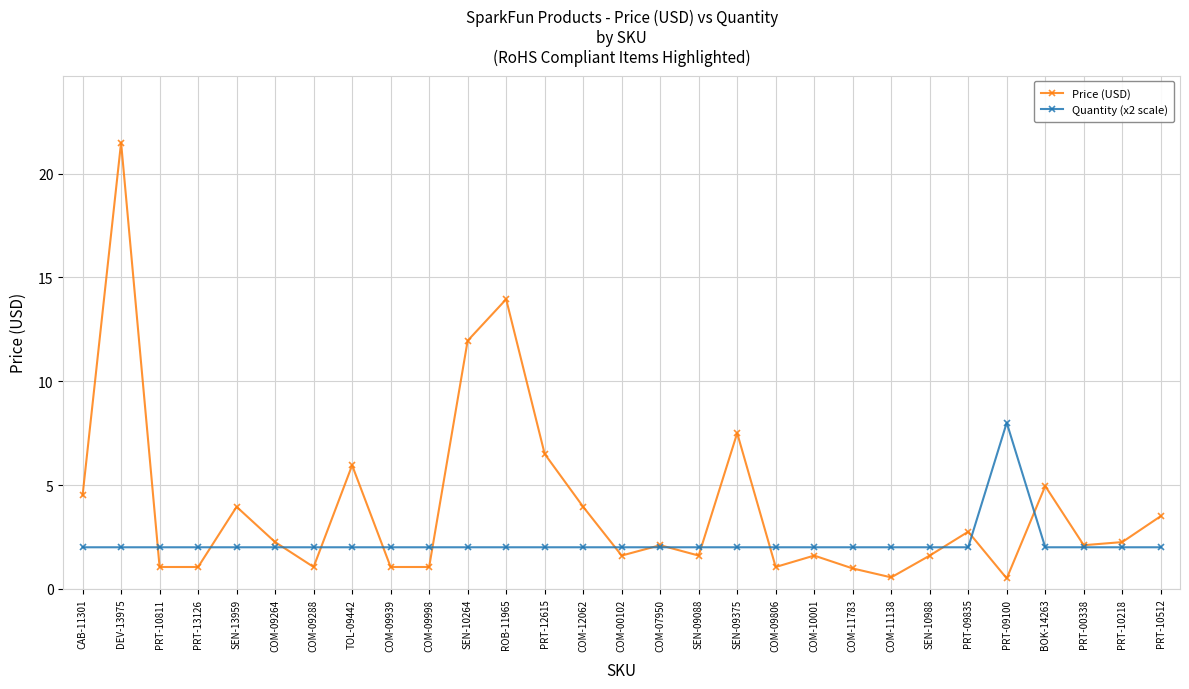

What is the smallest value displayed?

0.5